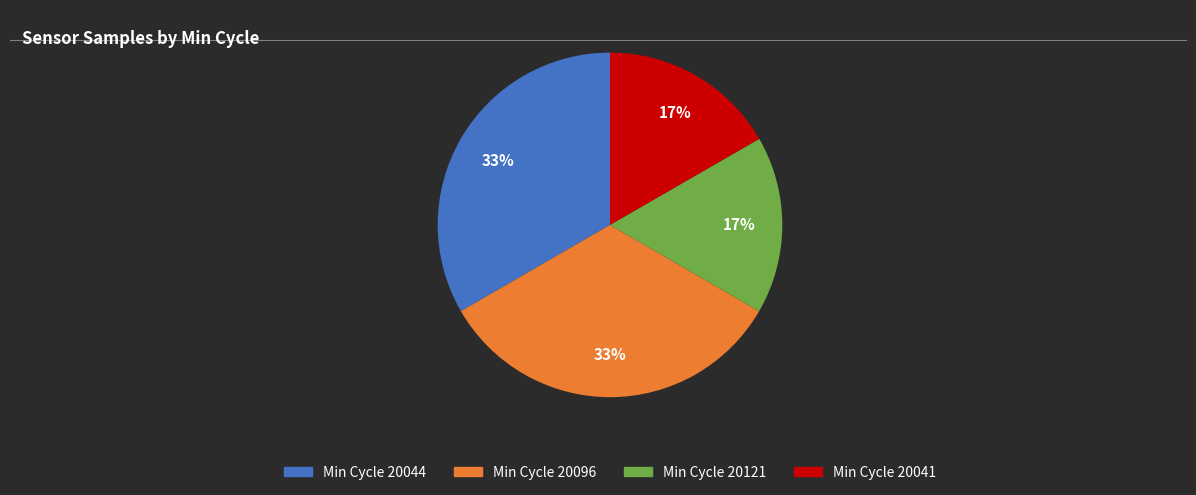

To the nearest percent, what is the average slice percentage?

25%